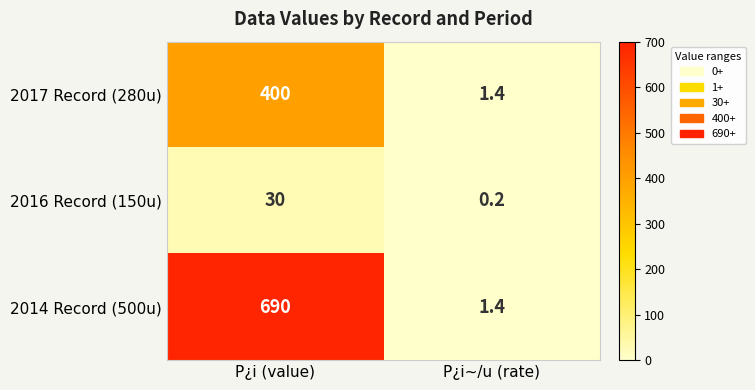

Reading left to right, what are all the values shown in this chart?

2017 Record (280u): 400.0	1.4
2016 Record (150u): 30.0	0.2
2014 Record (500u): 690.0	1.4